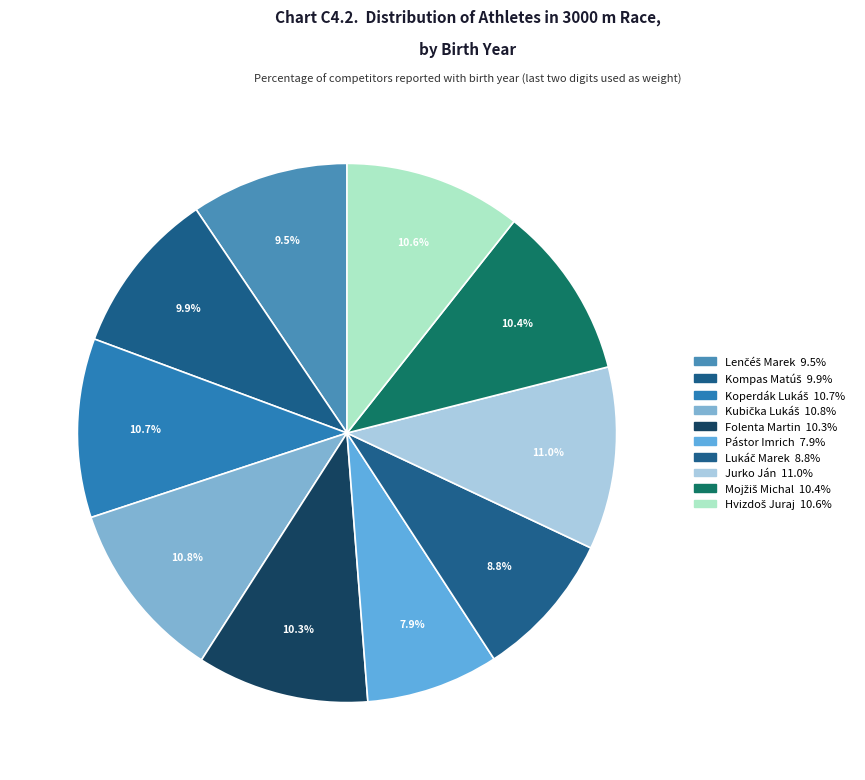

Count the number of slices in the pie.

10